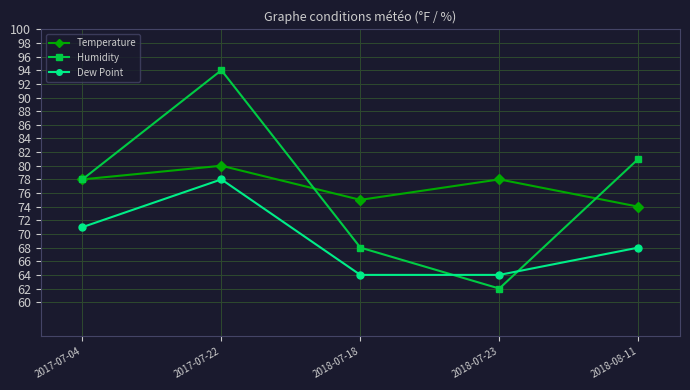

At which label does Dew Point first exceed 68?

2017-07-04